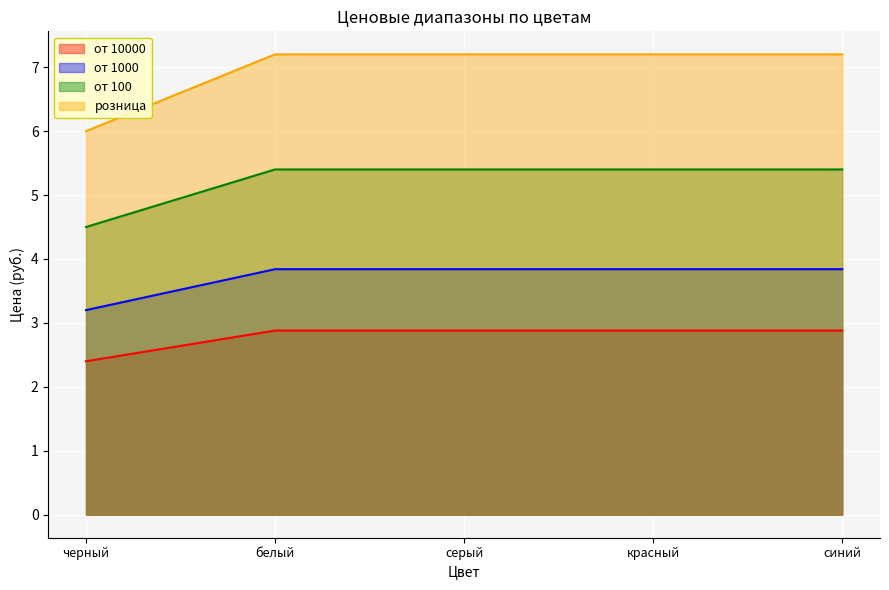

Which series has the widest spread of values?

розница